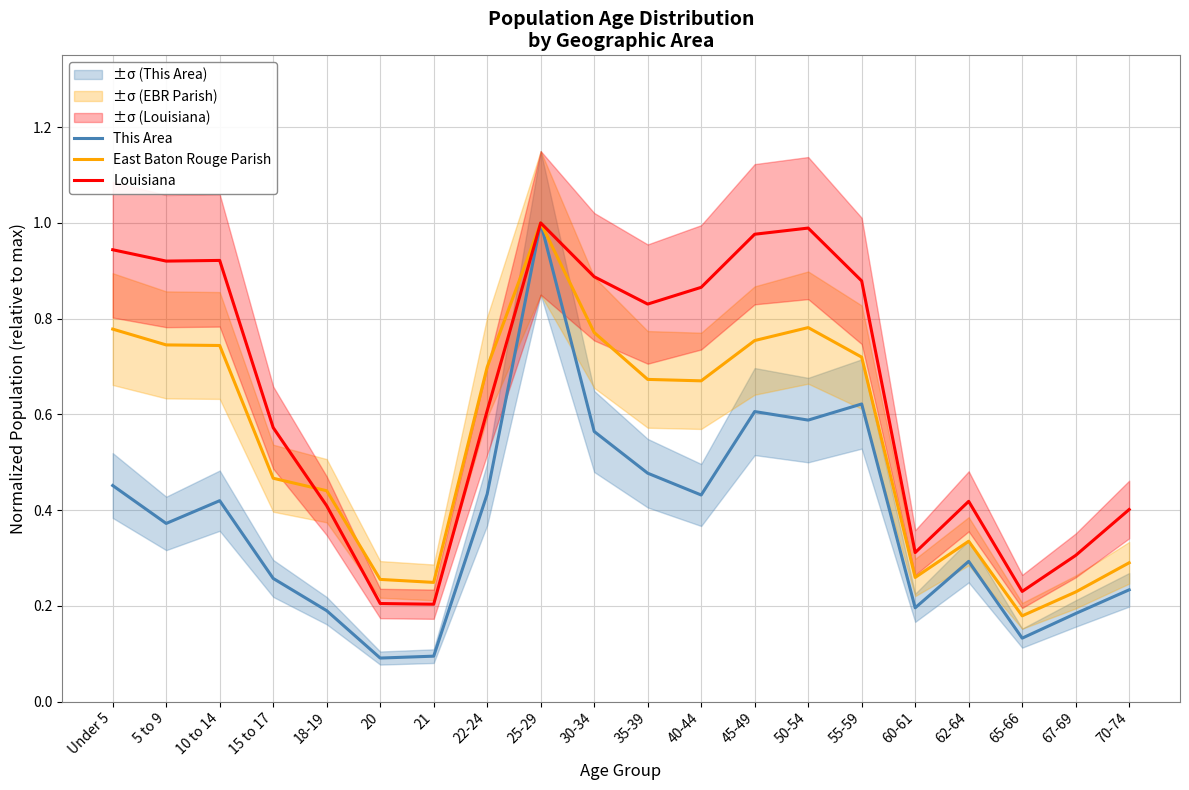

True or false: Louisiana and This Area cross at least once.

False